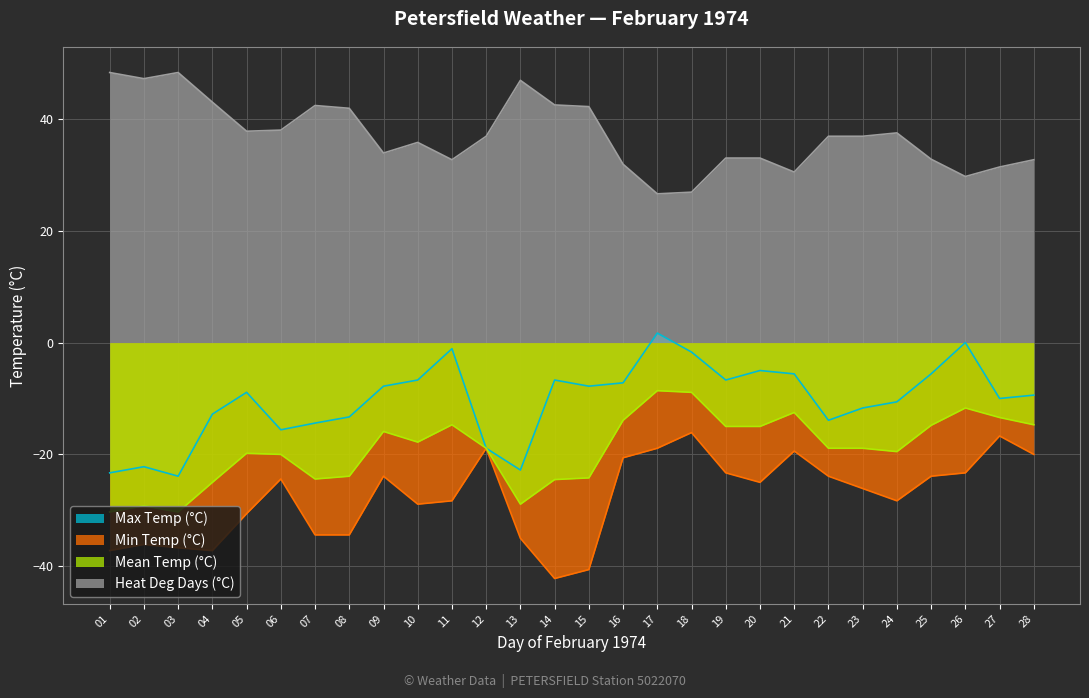

The Mean Temp (°C) series shows -11.7 at 26. True or false?

True